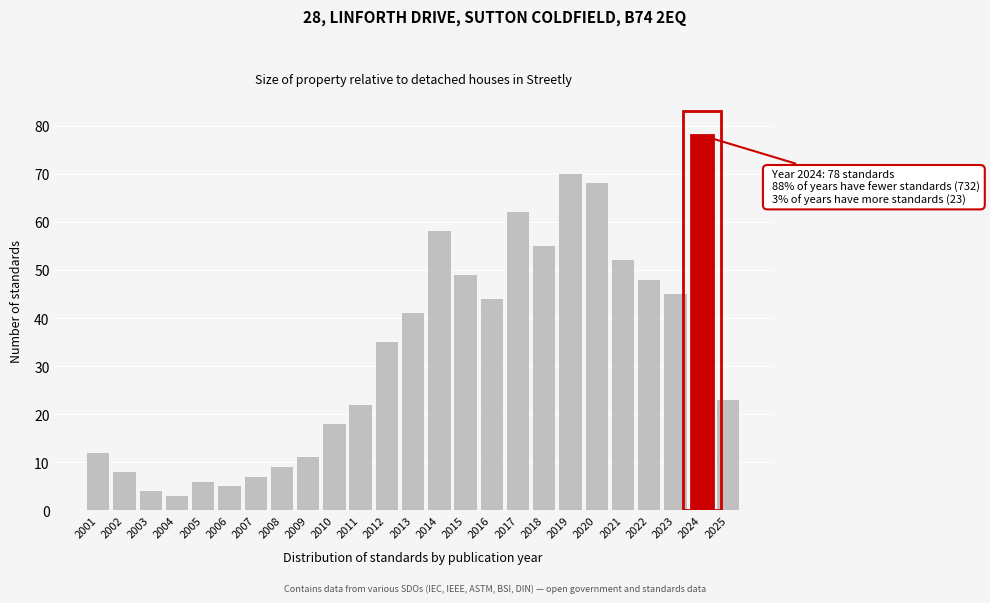

Reading right to left, list all the values displayed in this chart.

23	78	45	48	52	68	70	55	62	44	49	58	41	35	22	18	11	9	7	5	6	3	4	8	12